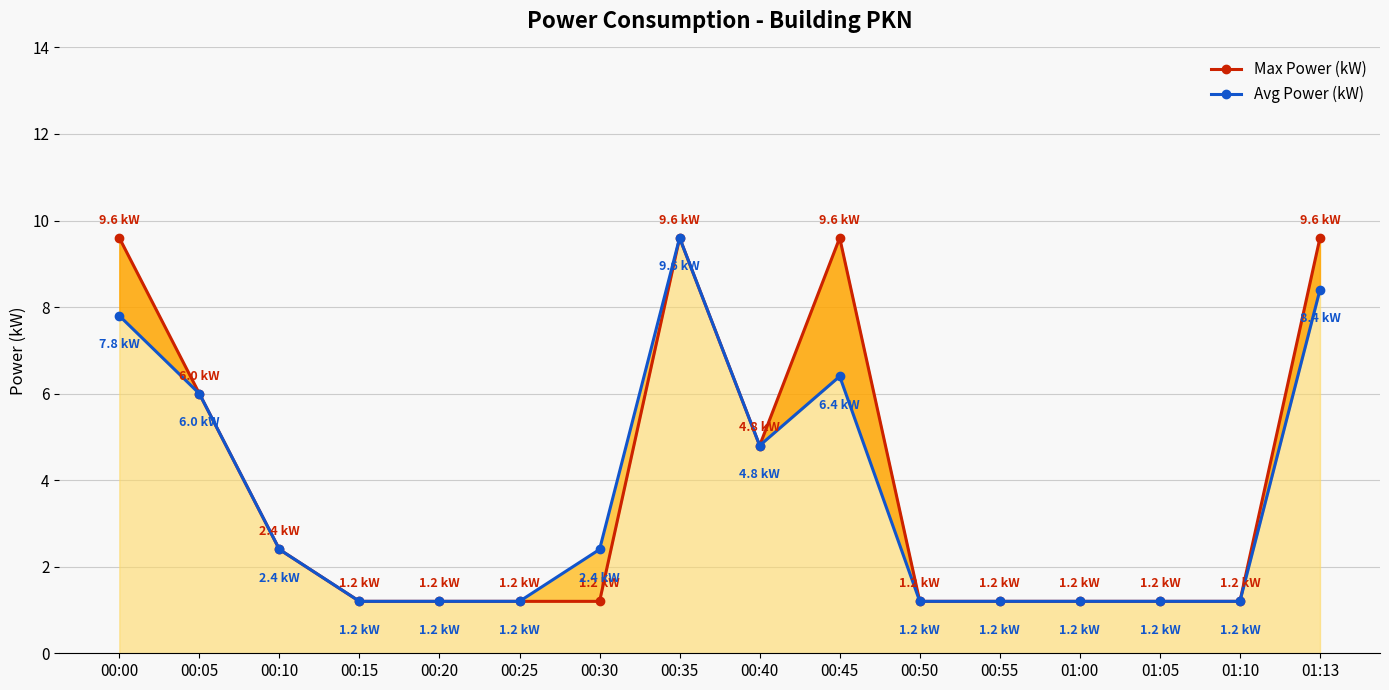

Rank the series at 00:50 from lowest to highest value.

Max Power (kW), Avg Power (kW)